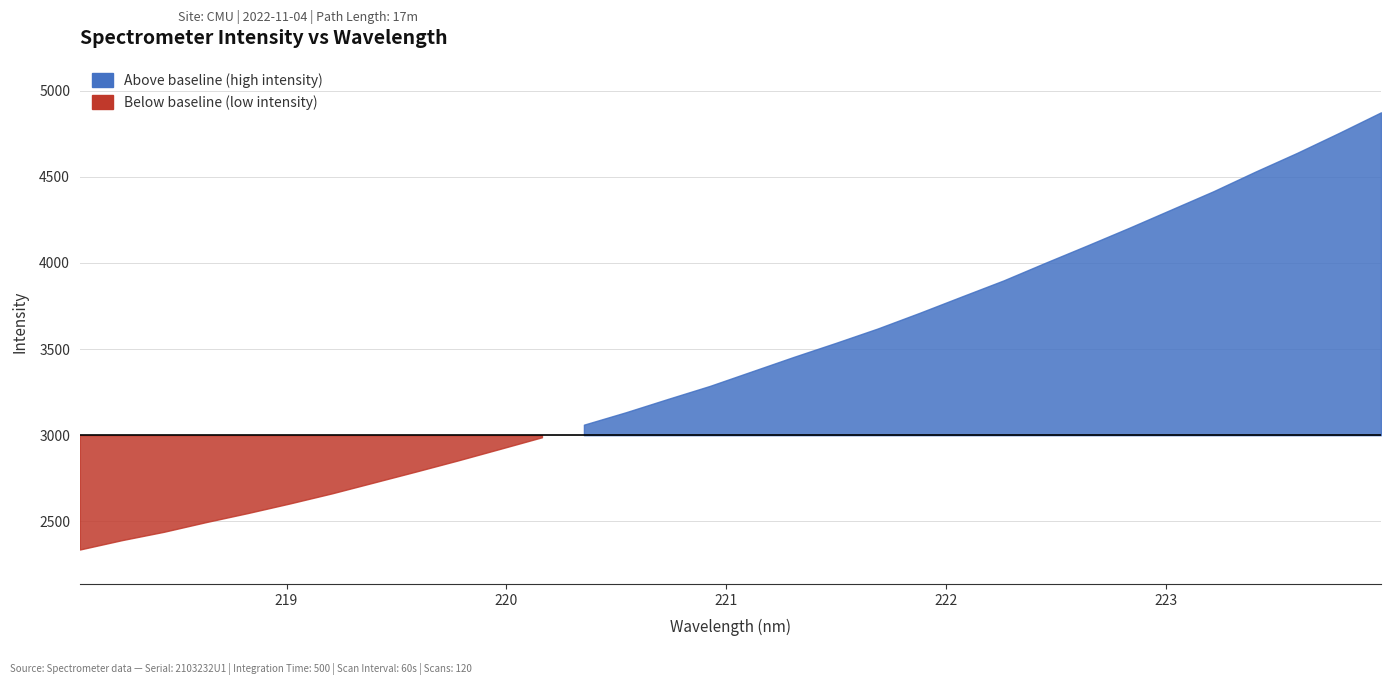

Reading right to left, extract all data points from this chart.

31=4874.9	30=4755.5	29=4639.8	28=4530.3	27=4416.4	26=4310.8	25=4205.1	24=4102.6	23=4001.7	22=3898.9	21=3805.3	20=3710.8	19=3619.6	18=3536.0	17=3454.8	16=3370.5	15=3286.2	14=3210.5	13=3133.2	12=3061.0	11=2987.9	10=2920.4	9=2853.4	8=2788.8	7=2725.4	6=2662.1	5=2603.7	4=2547.9	3=2495.1	2=2439.0	1=2390.4	0=2336.1